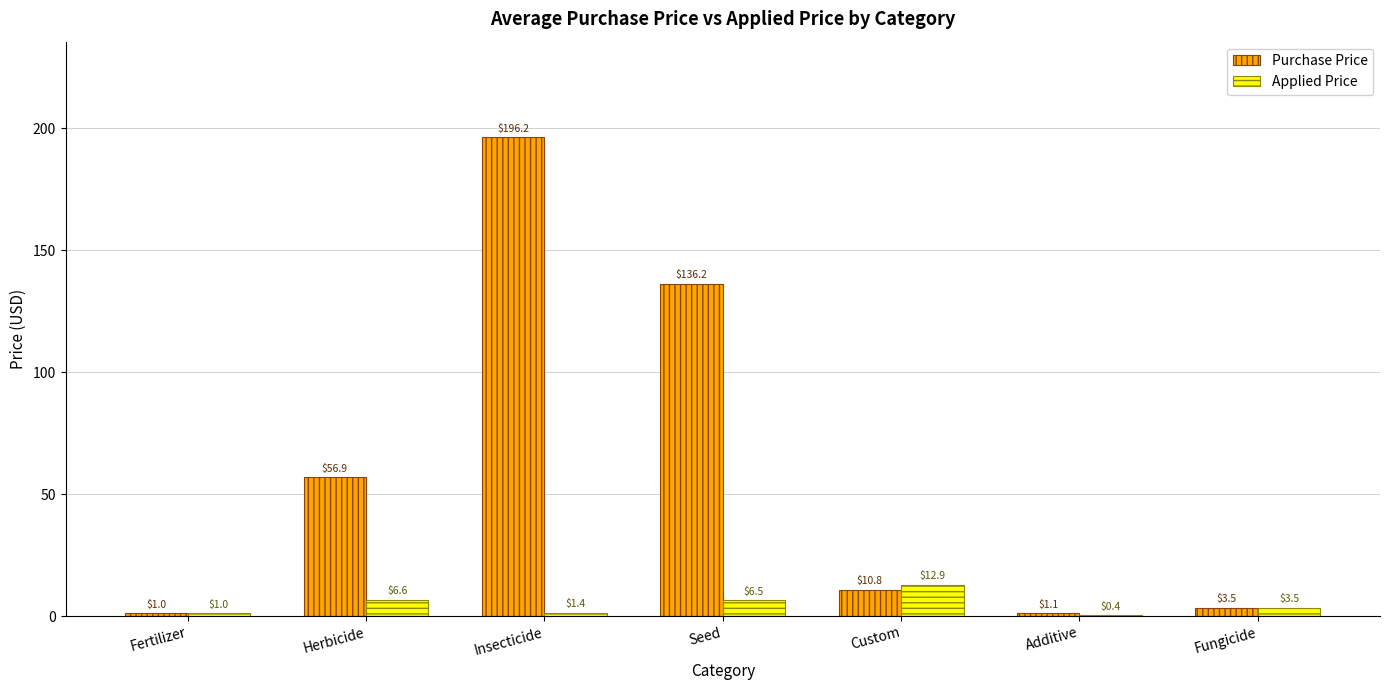

What is the sum of all Purchase Price values?

405.9